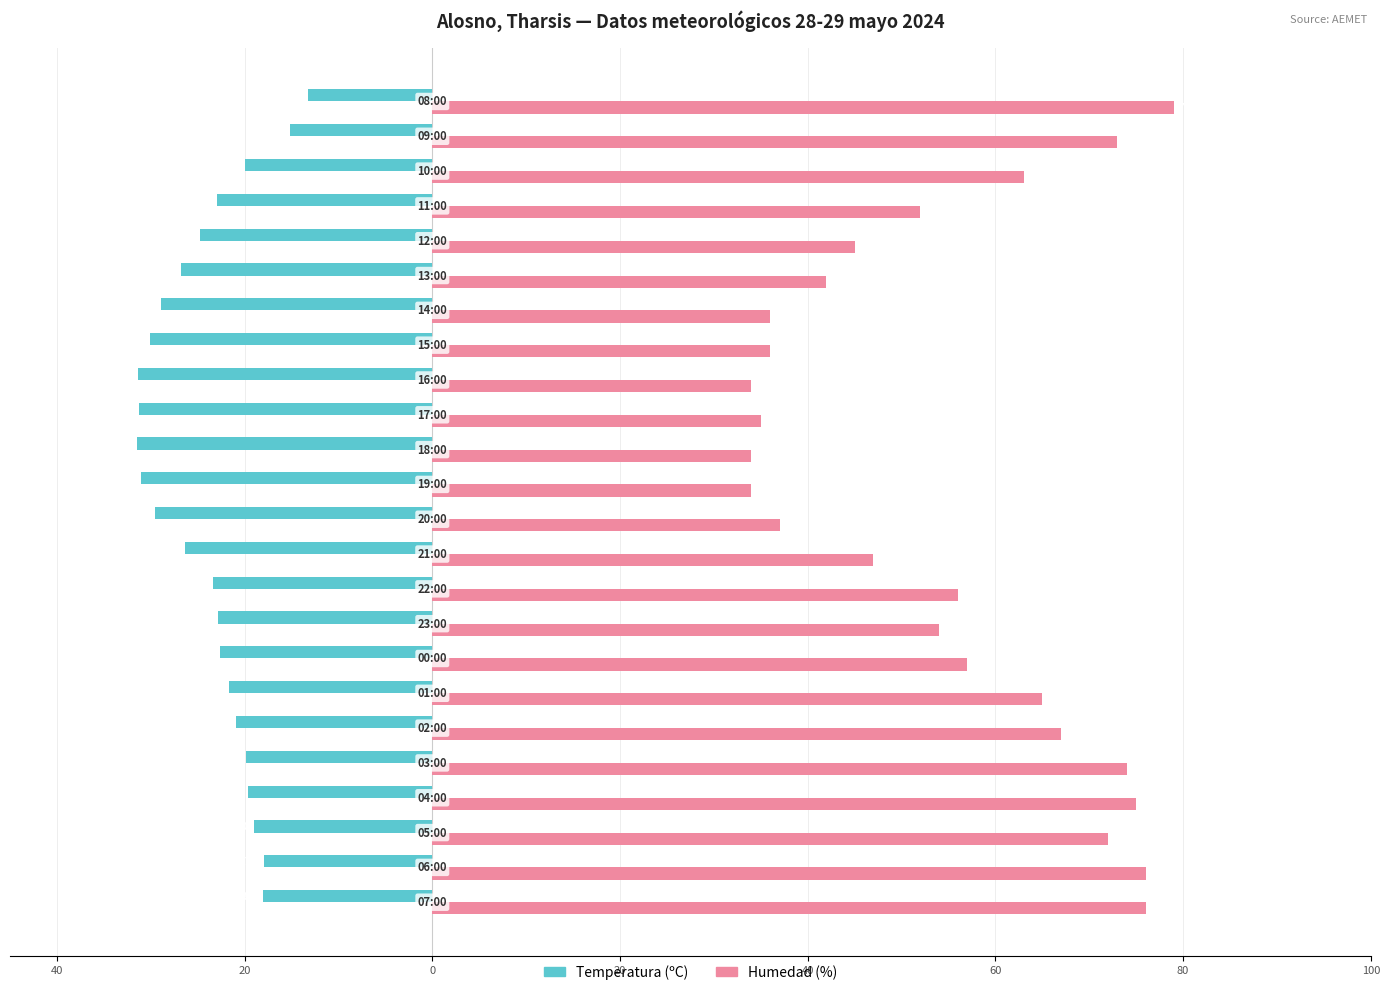

What are all the series names shown in the legend?

Temperatura (ºC), Humedad (%)